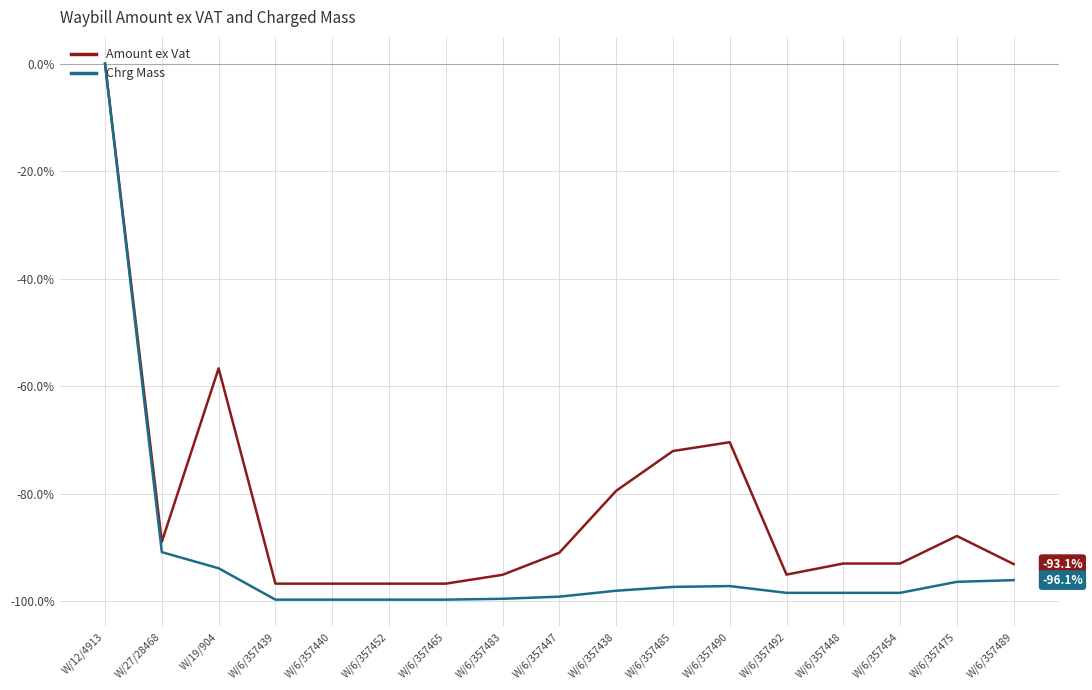

What is the sum of all Amount ex Vat values?

-1402.2